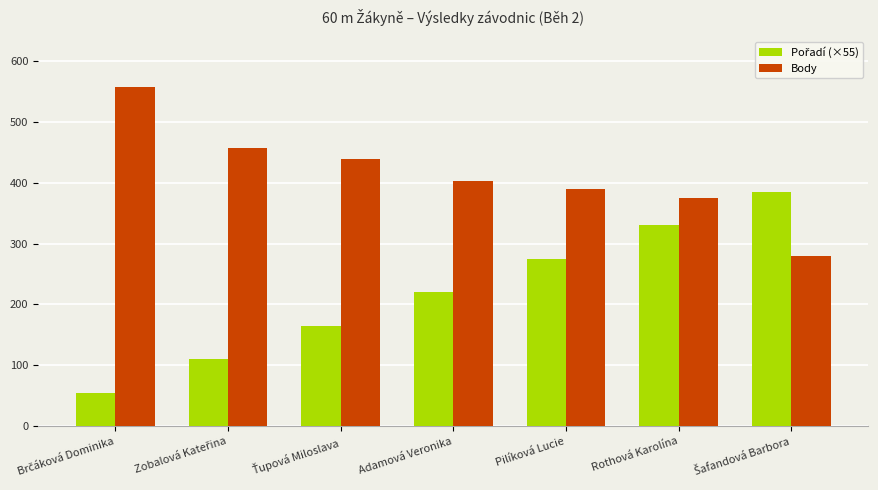

The value of Body at Pilíková Lucie is 169. True or false?

False